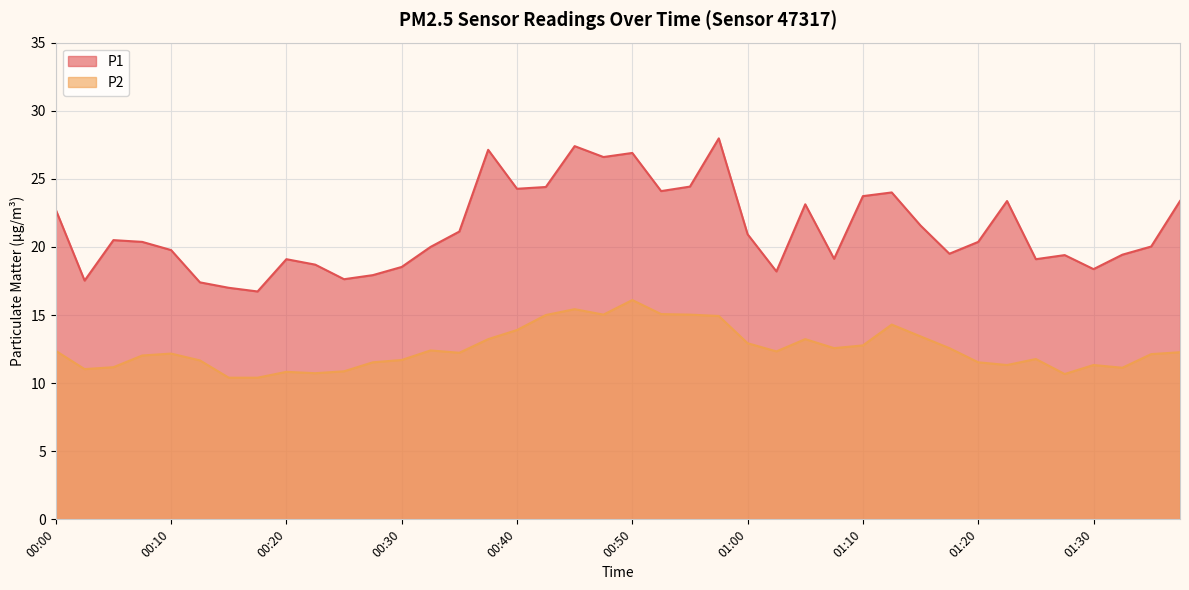

What is the label of the 38th point from the right?

00:05